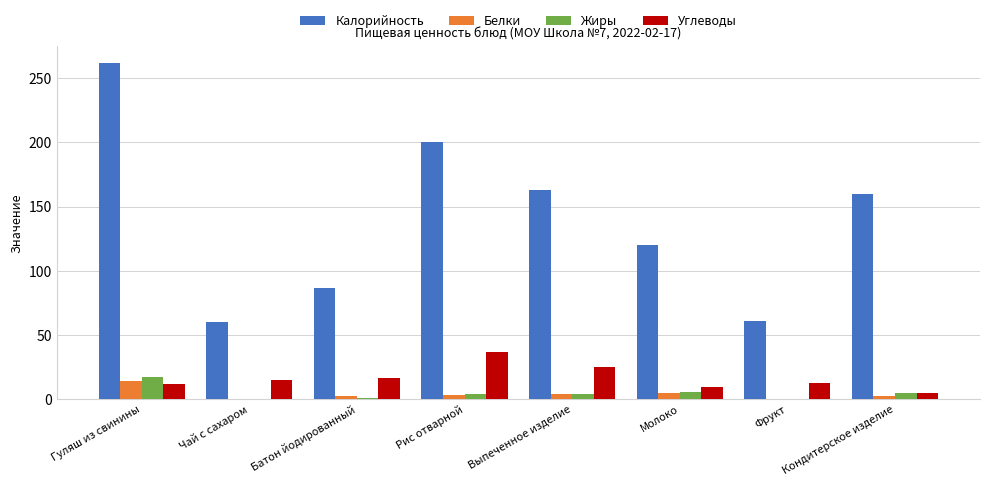

True or false: Калорийность has a value of 167.4 at Гуляш из свинины.

False